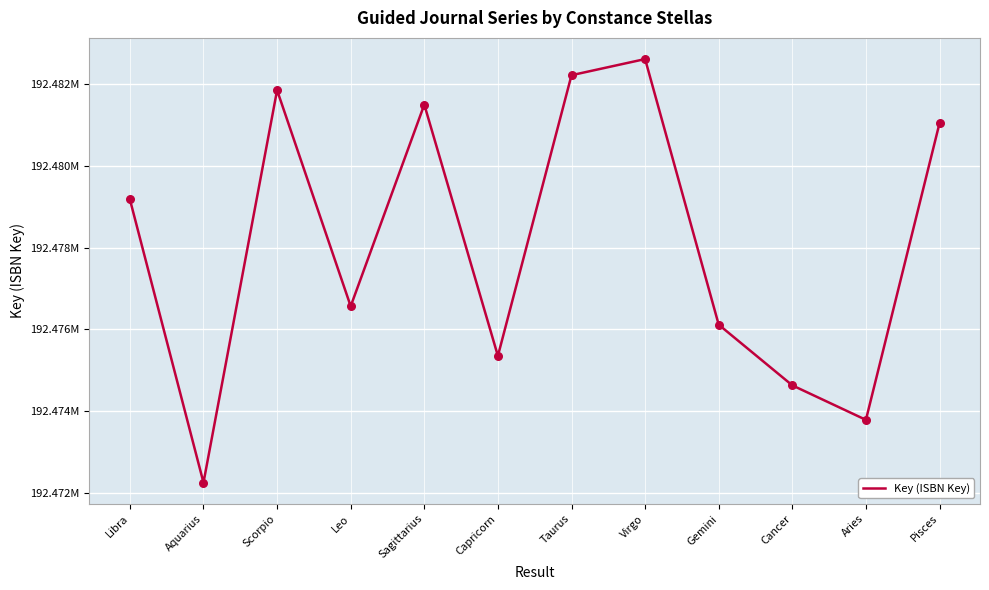

Does the chart have visible grid lines?

Yes